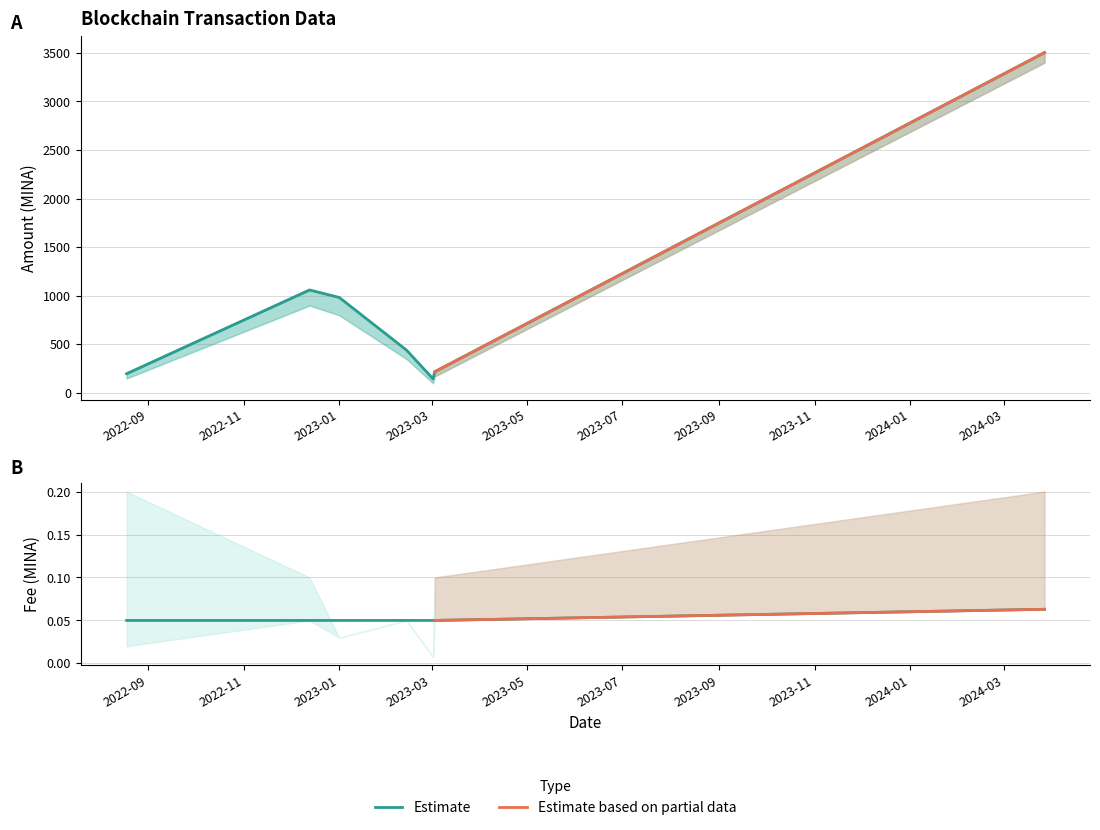

What is the spread (max minus min) of values at 2023-03-02?

145.1